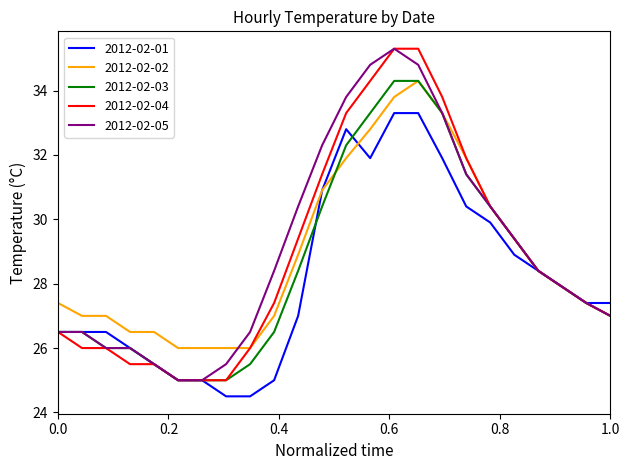

What is the greatest value displayed?

35.3